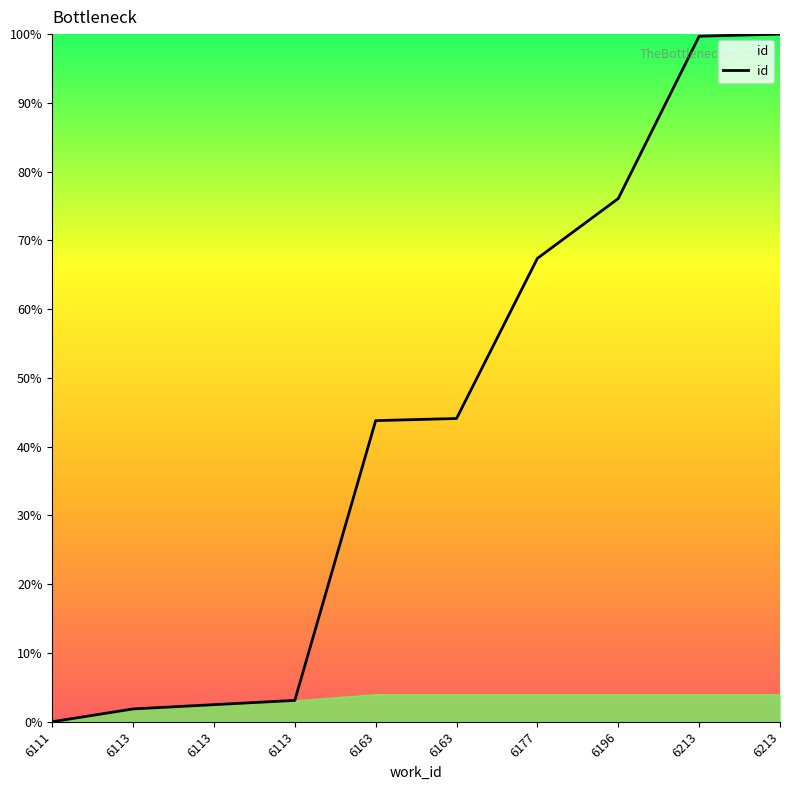

List the labels in order of value, smallest first.

6111, 6113, 6113, 6113, 6163, 6163, 6177, 6196, 6213, 6213